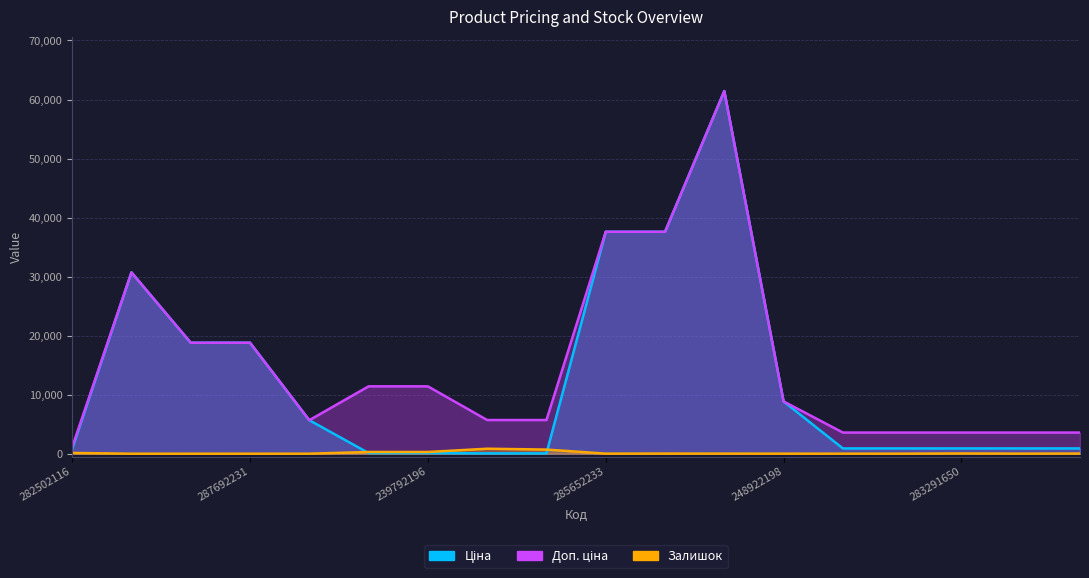

Count the number of data series in this chart.

3